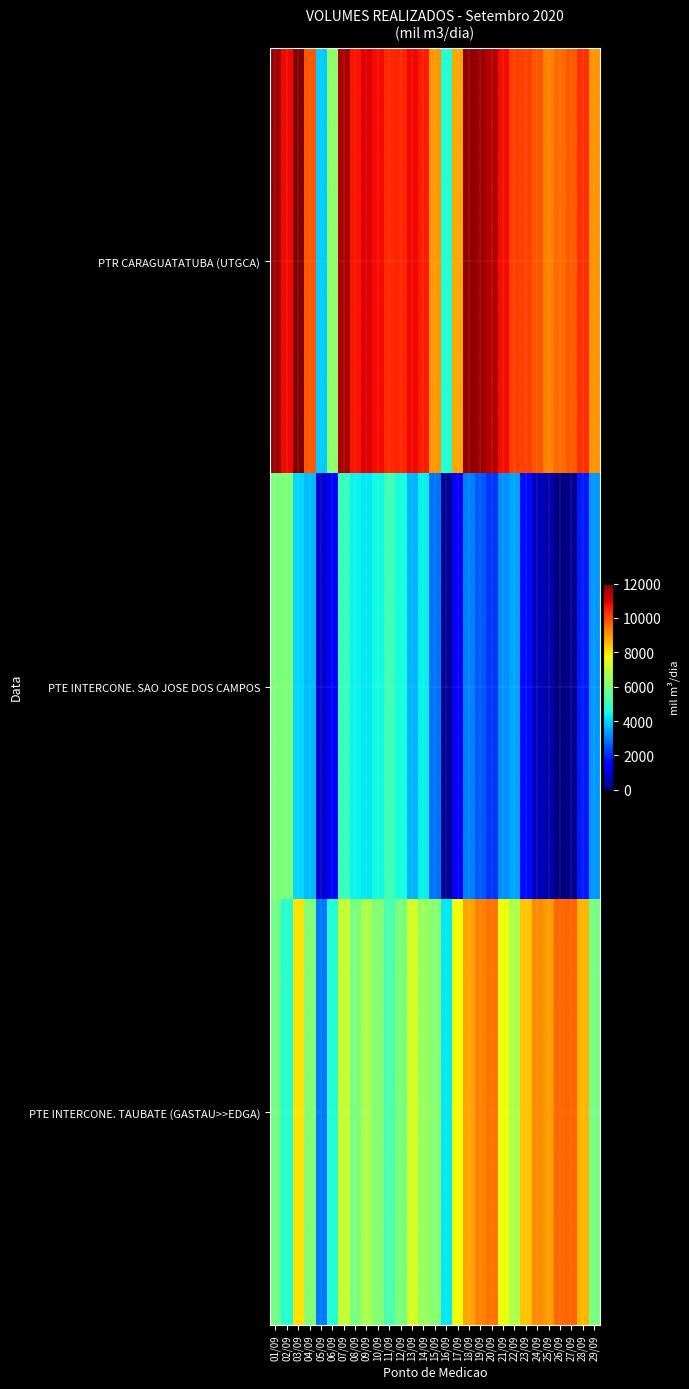

Which series has the largest total across all categories?

PTR CARAGUATATUBA (UTGCA)